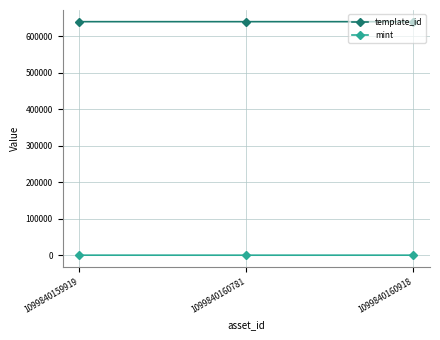

What is the total value across all series at 1099840159919?

640460